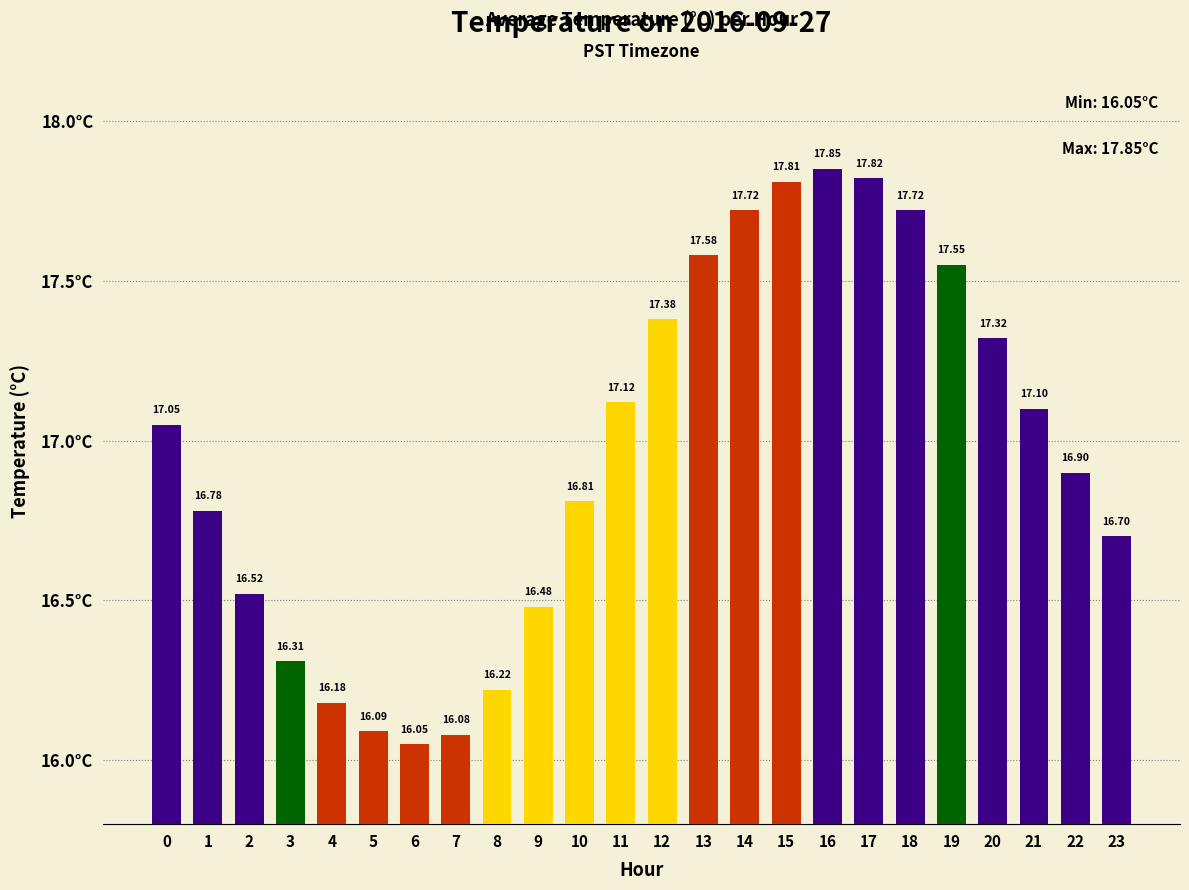

What is the difference between the maximum and second lowest values?

1.8